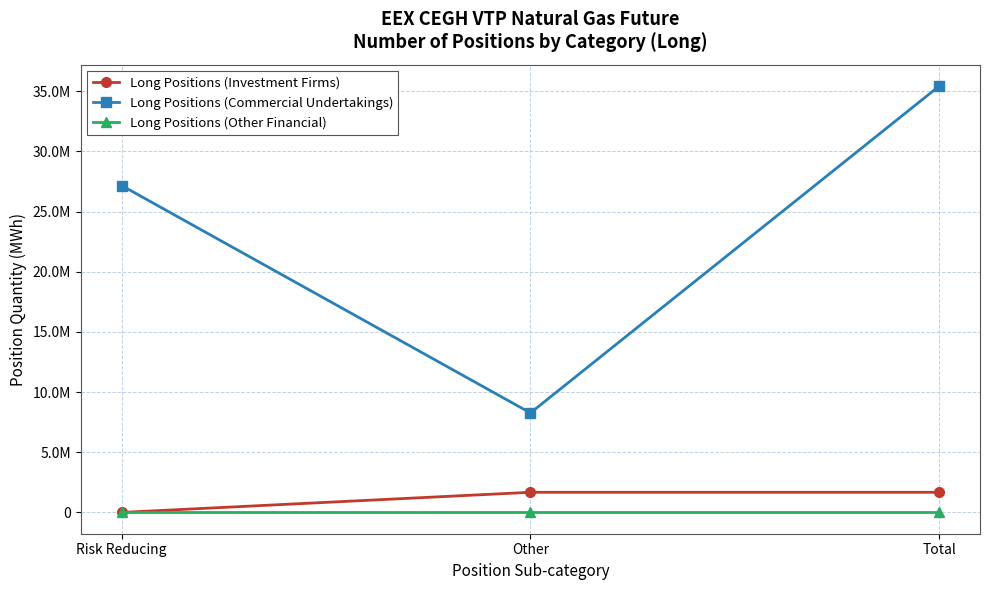

Does the chart have visible grid lines?

Yes